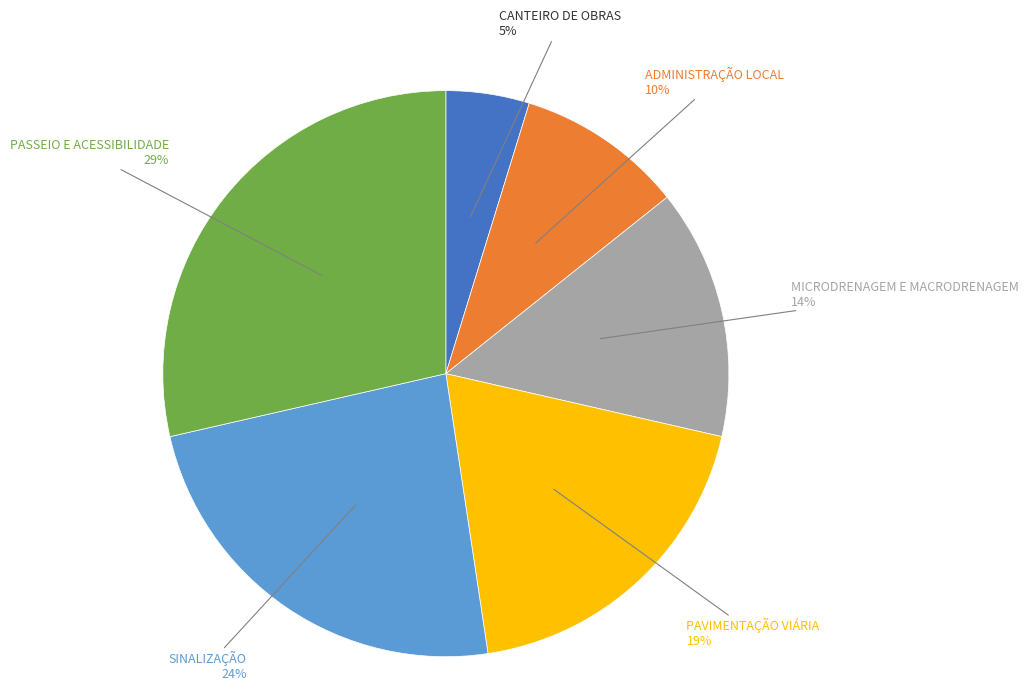

To the nearest percent, what is the difference between the SINALIZAÇÃO and ADMINISTRAÇÃO LOCAL slice percentages?

14%